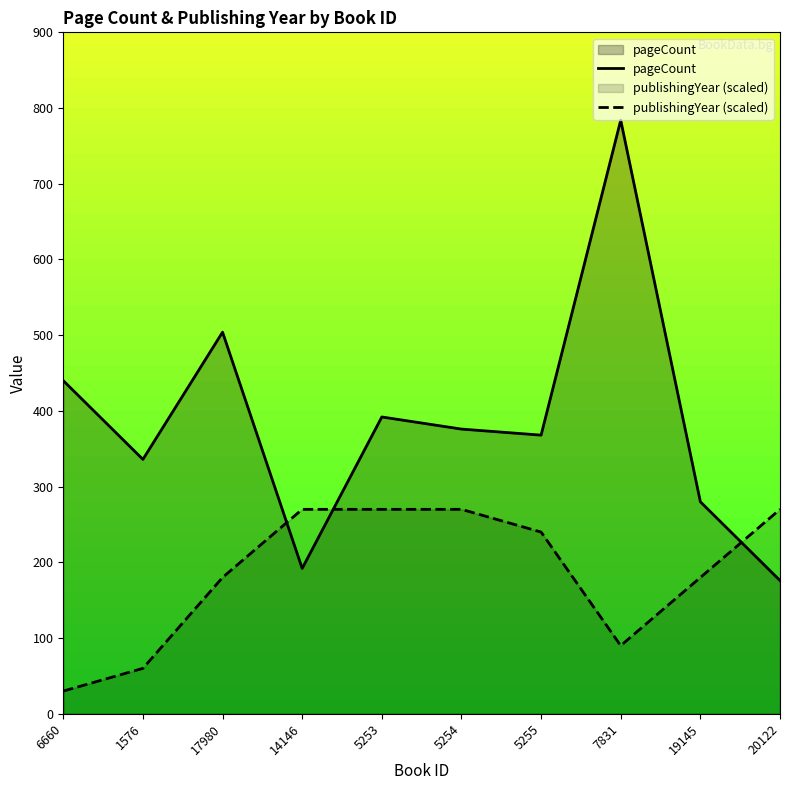

Where is publishingYear (scaled) nearest to the value 150?

17980